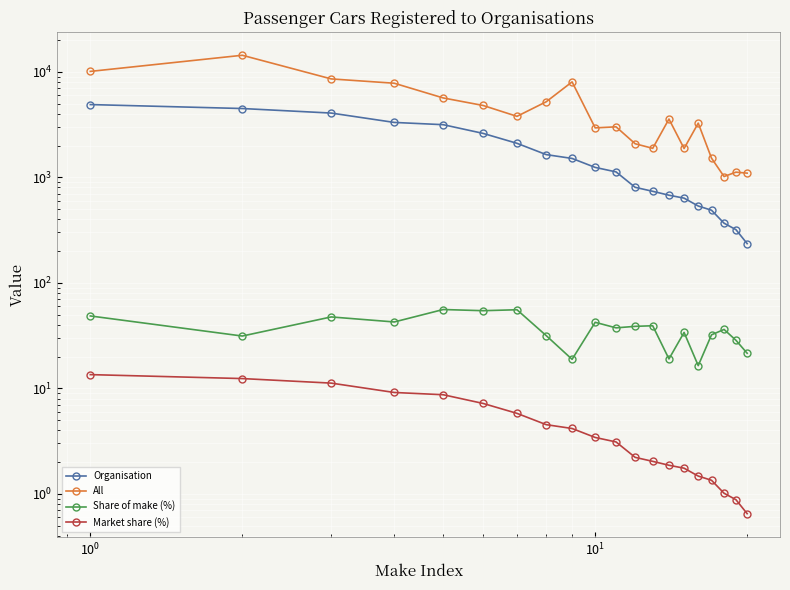

True or false: Organisation and Share of make (%) intersect in this chart.

False